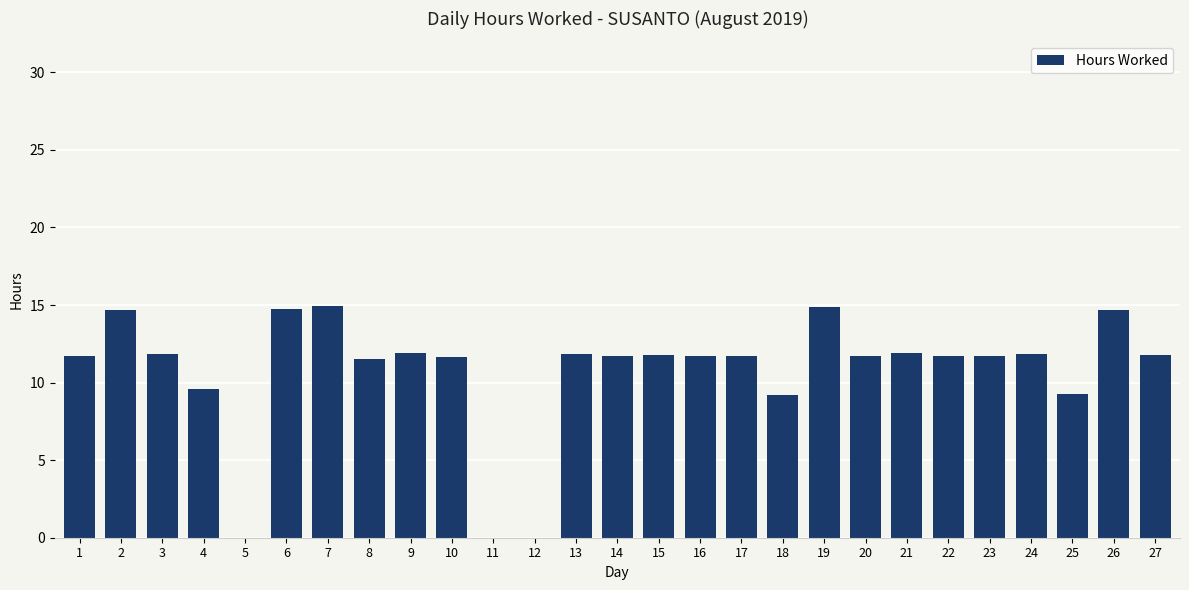

What is the sum of all values?

290.0